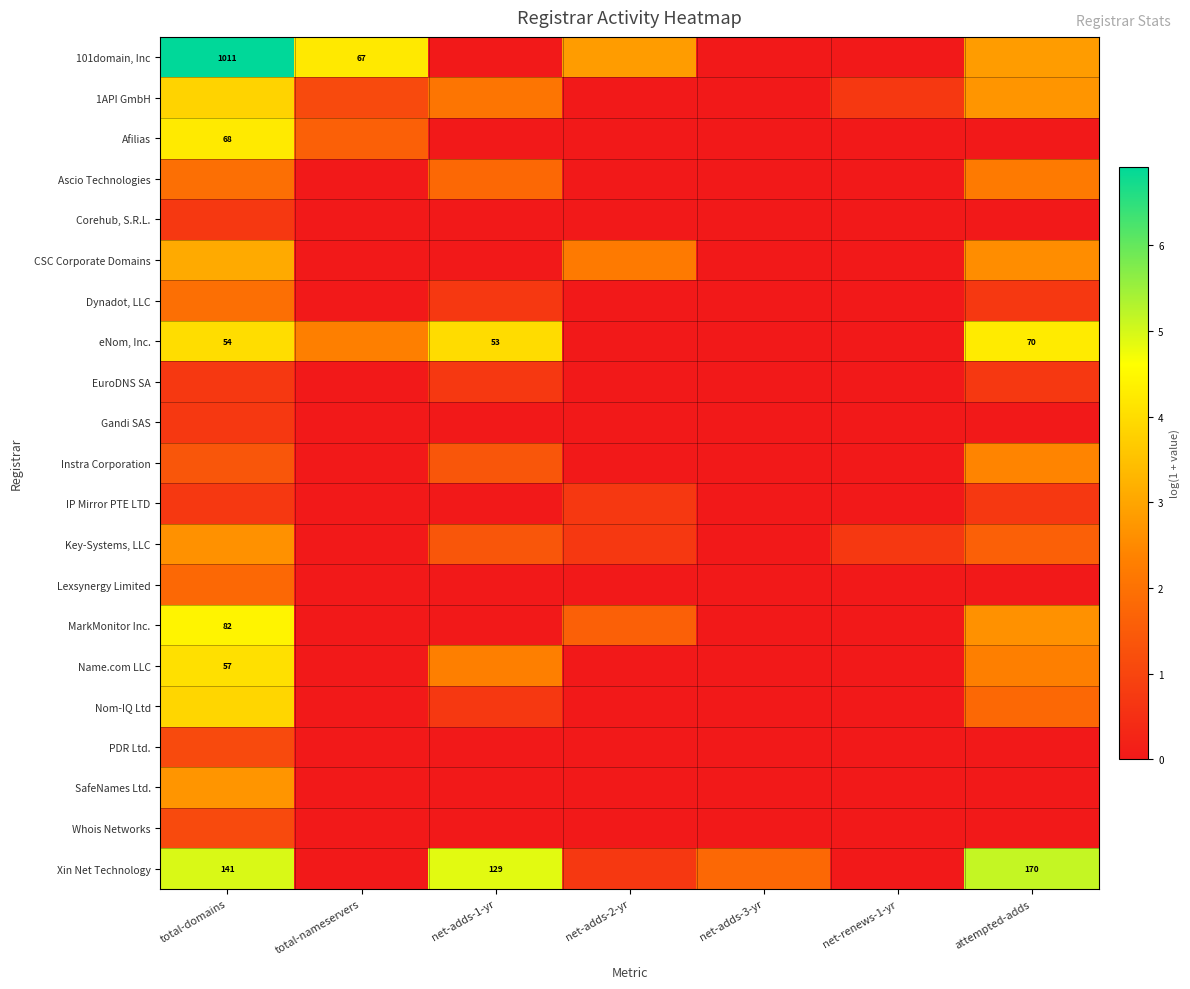

At which category is the sum across all series the highest?

total-domains